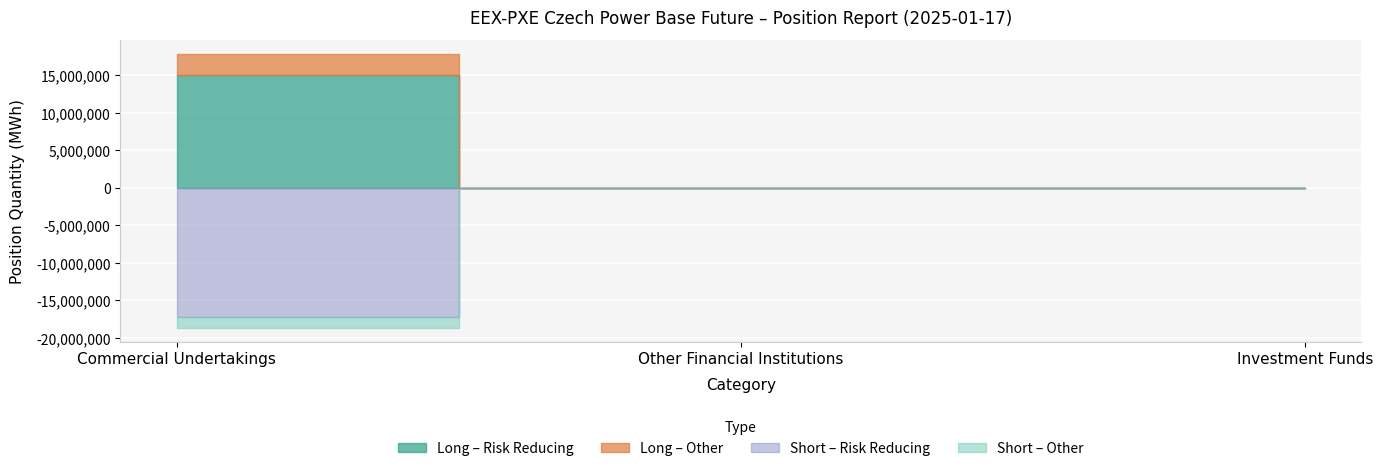

What position from the right is Commercial Undertakings?

3